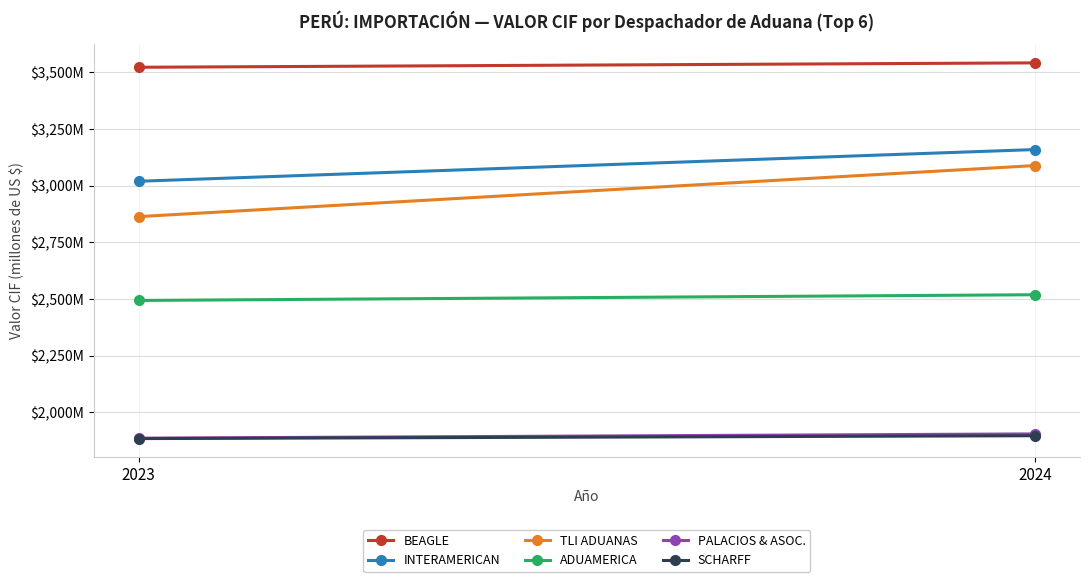

The value of ADUAMERICA at 2023 is 4438.8. True or false?

False